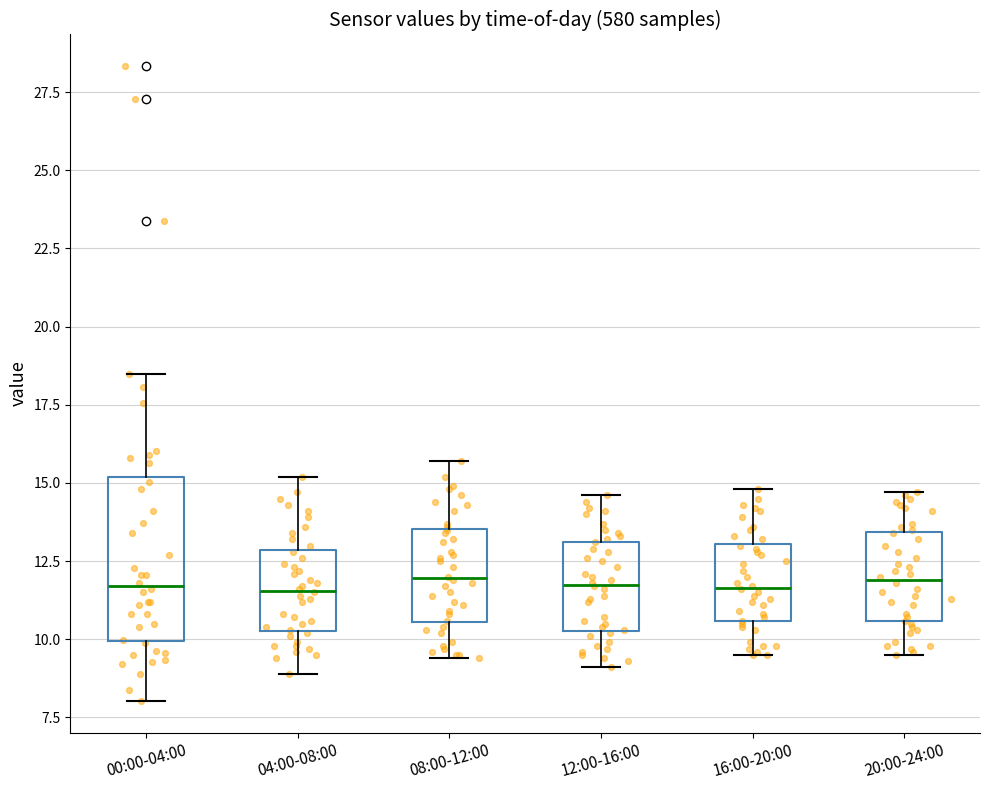

Where does the upper whisker of the box for 20:00-24:00 end on the y-axis? The values are not printed on the chart, so give them approximately, as read against the axis.

14.5